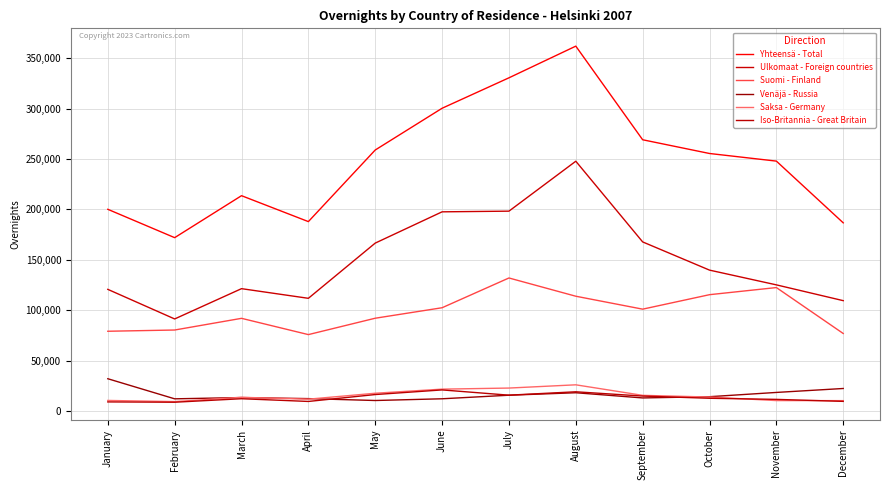

At which label does Ulkomaat - Foreign countries first exceed 139881?

May